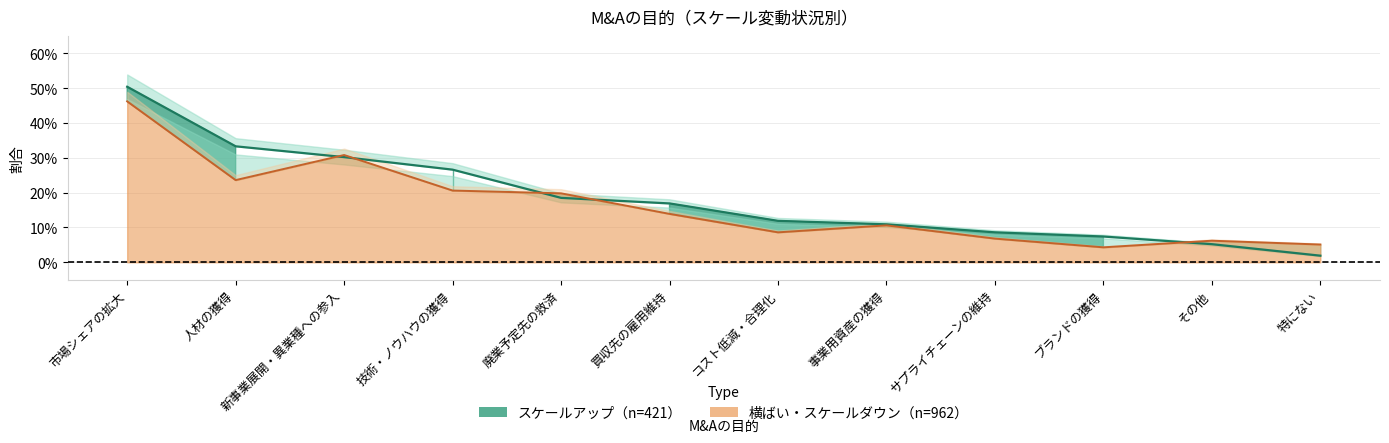

True or false: 横ばい・スケールダウン（n=962） has a value of 0.2 at 人材の獲得.

True